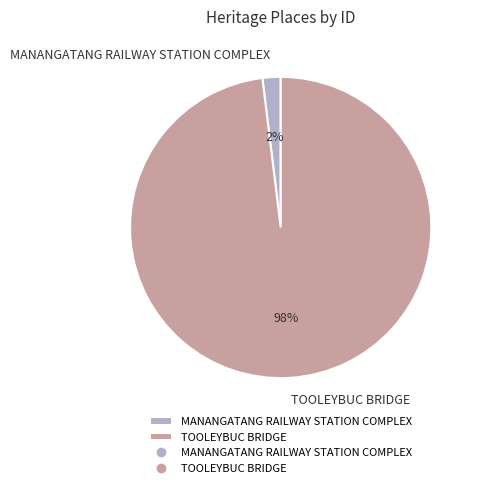

How many segments does this pie chart have?

2